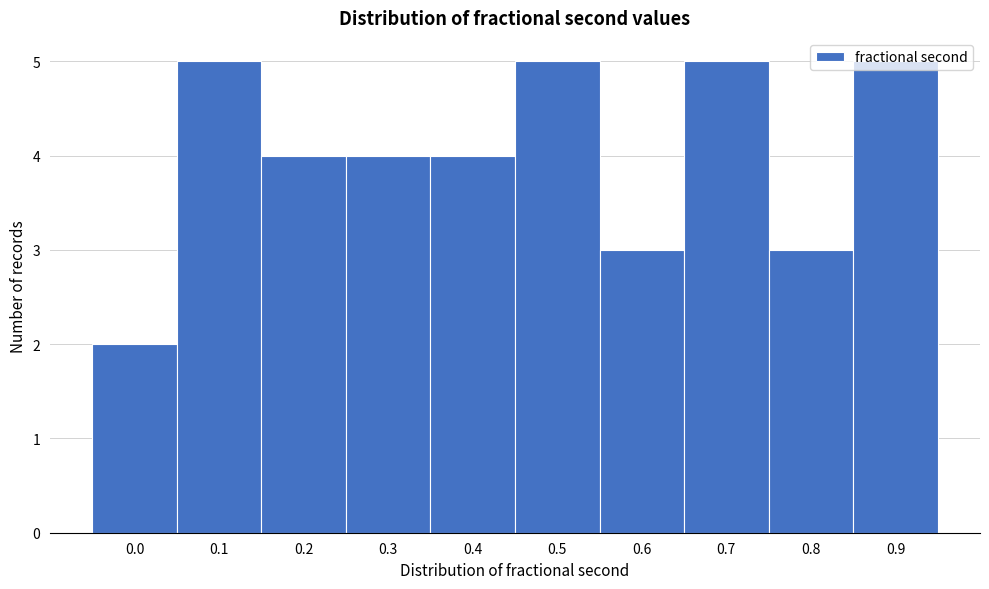

What is the maximum value shown in the chart?

5